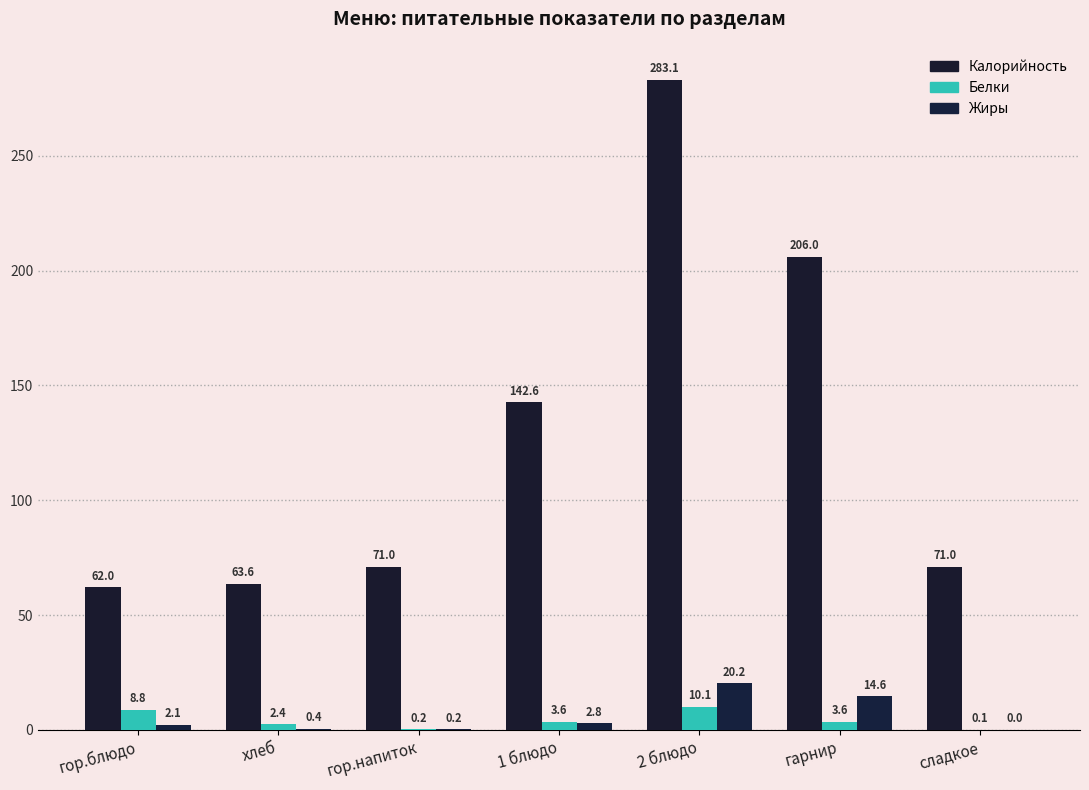

Where is Жиры nearest to the value 10?

гарнир